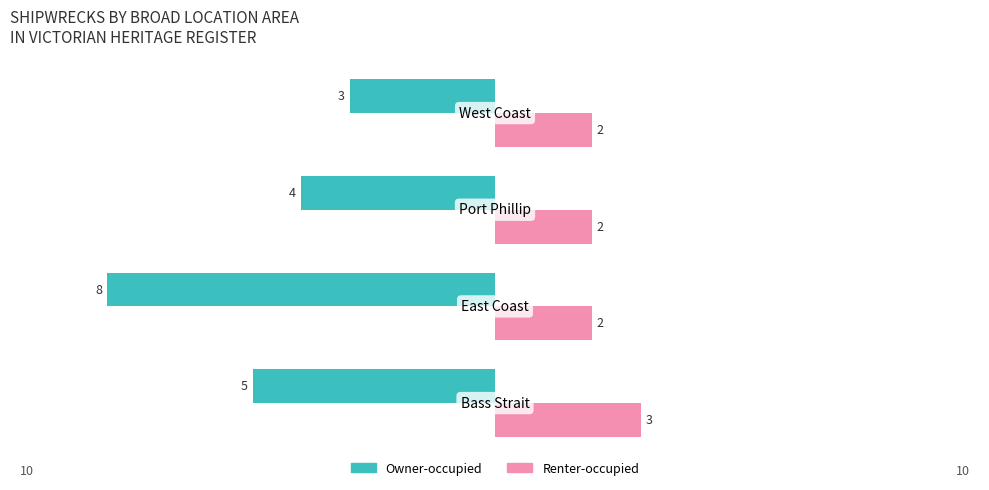

List the series in order of their overall mean, highest first.

Renter-occupied, Owner-occupied